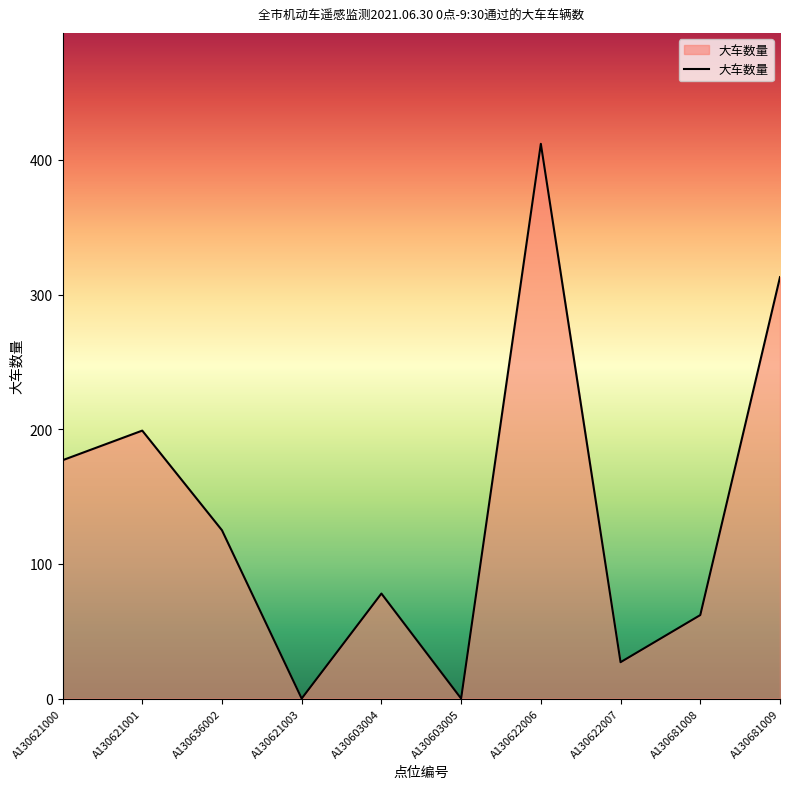

The chart shows a value of 0 at A130621003. True or false?

True